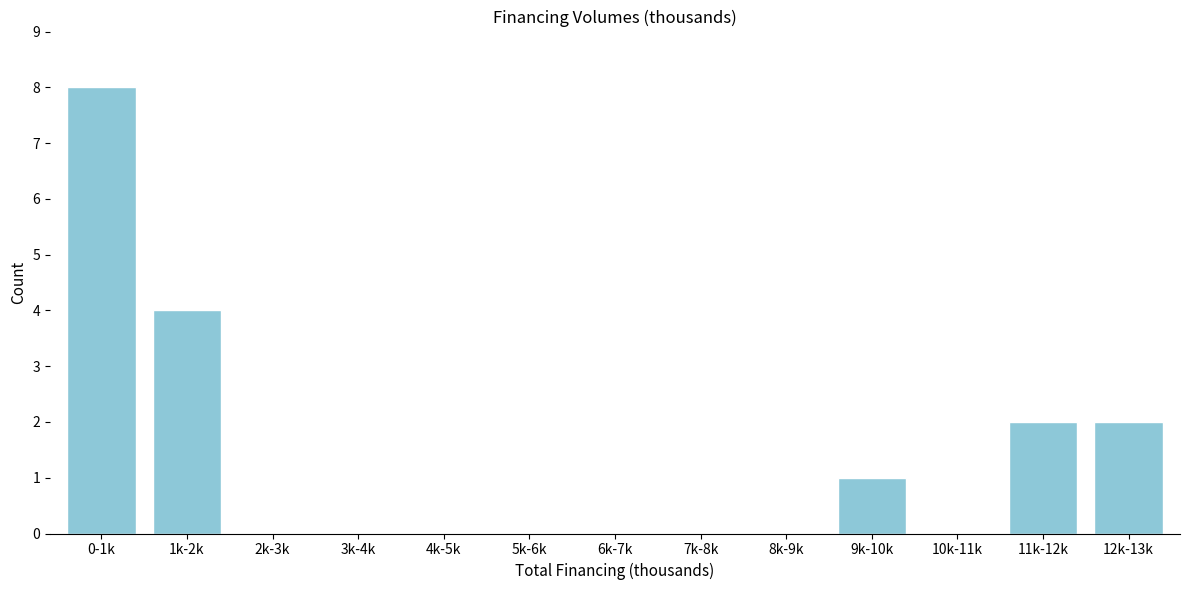

Reading left to right, transcribe all the data shown in this chart.

0-1k=8	1k-2k=4	2k-3k=0	3k-4k=0	4k-5k=0	5k-6k=0	6k-7k=0	7k-8k=0	8k-9k=0	9k-10k=1	10k-11k=0	11k-12k=2	12k-13k=2